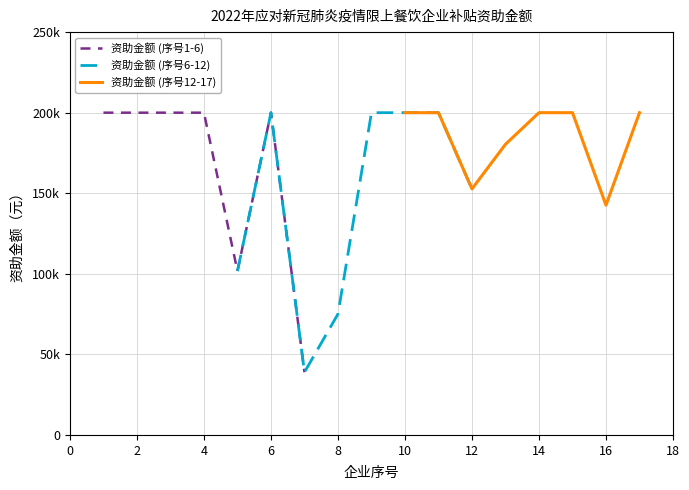

At which category does the chart reach its minimum across all series?

7